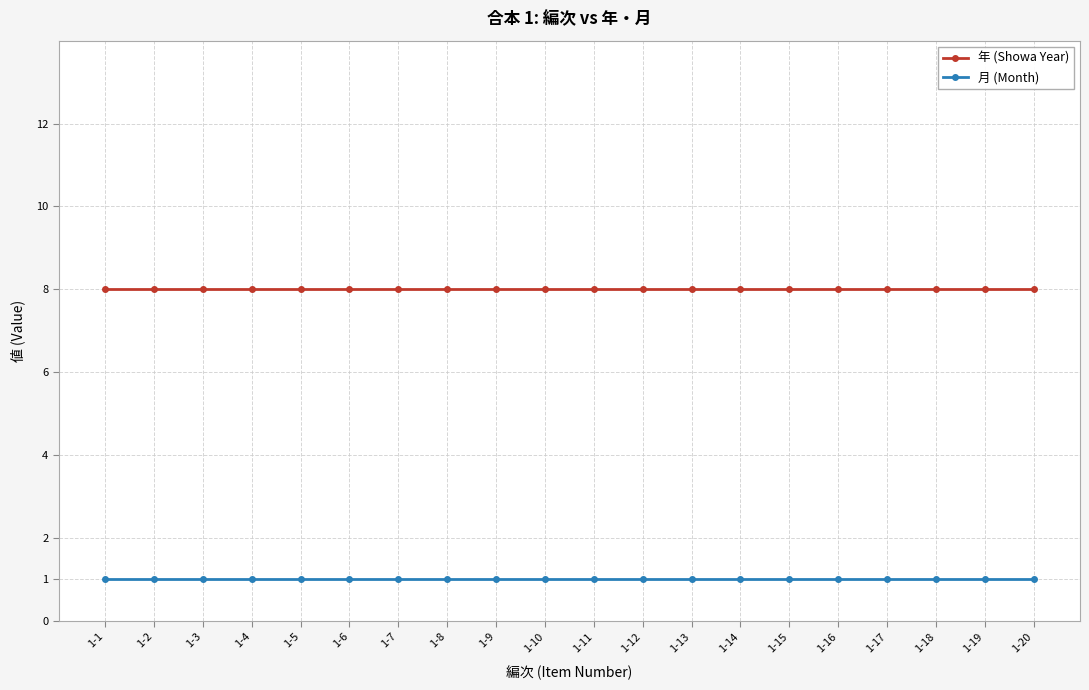

Does the chart have visible grid lines?

Yes